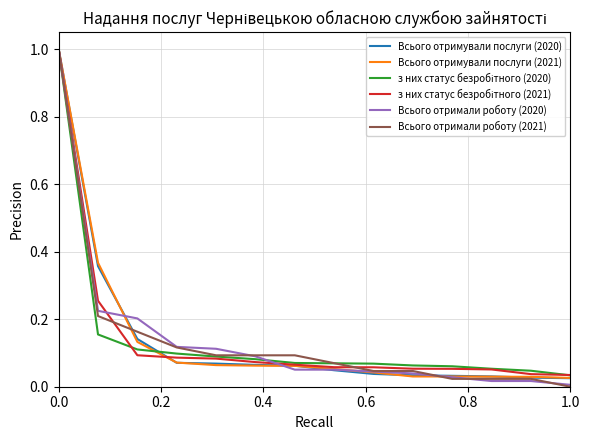

What is the greatest value displayed?

1.0